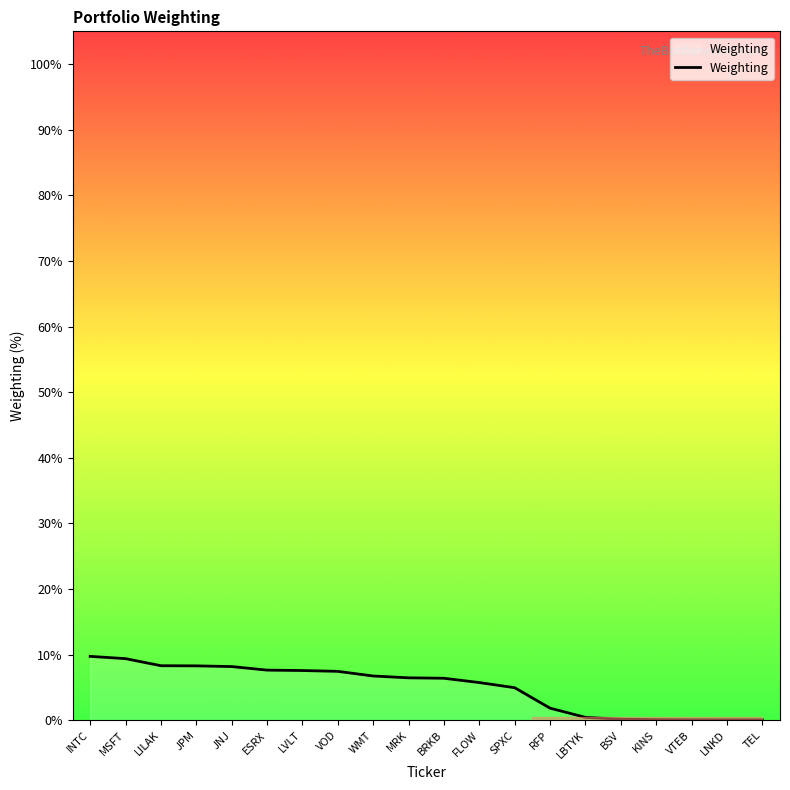

What is the average value?

5.0